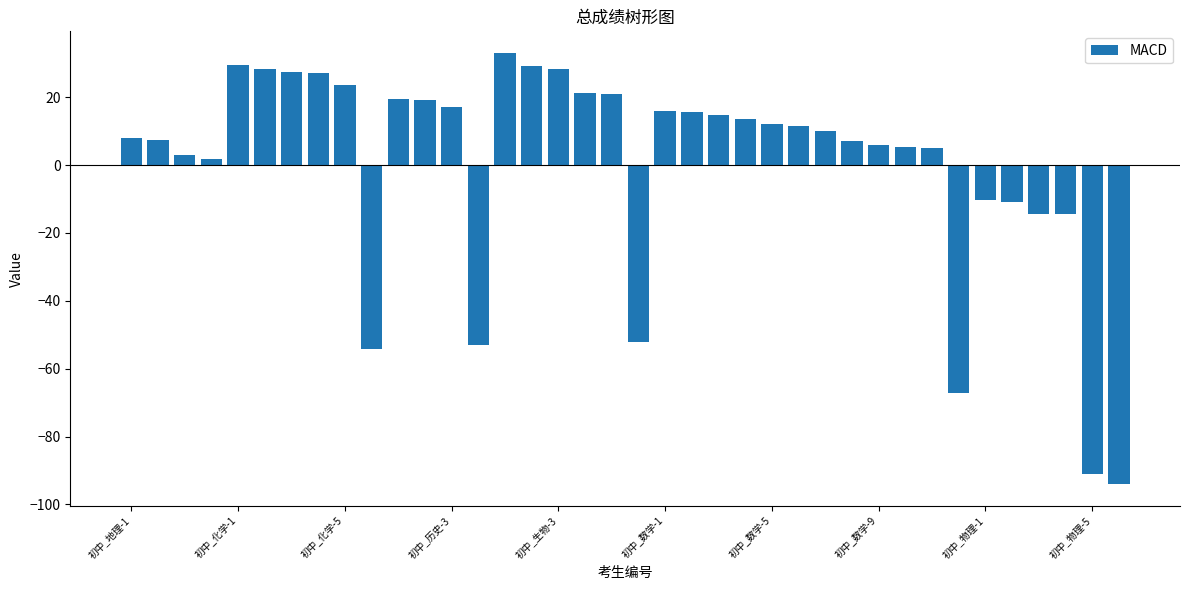

What is the value of the 18th bar from the left?

21.3